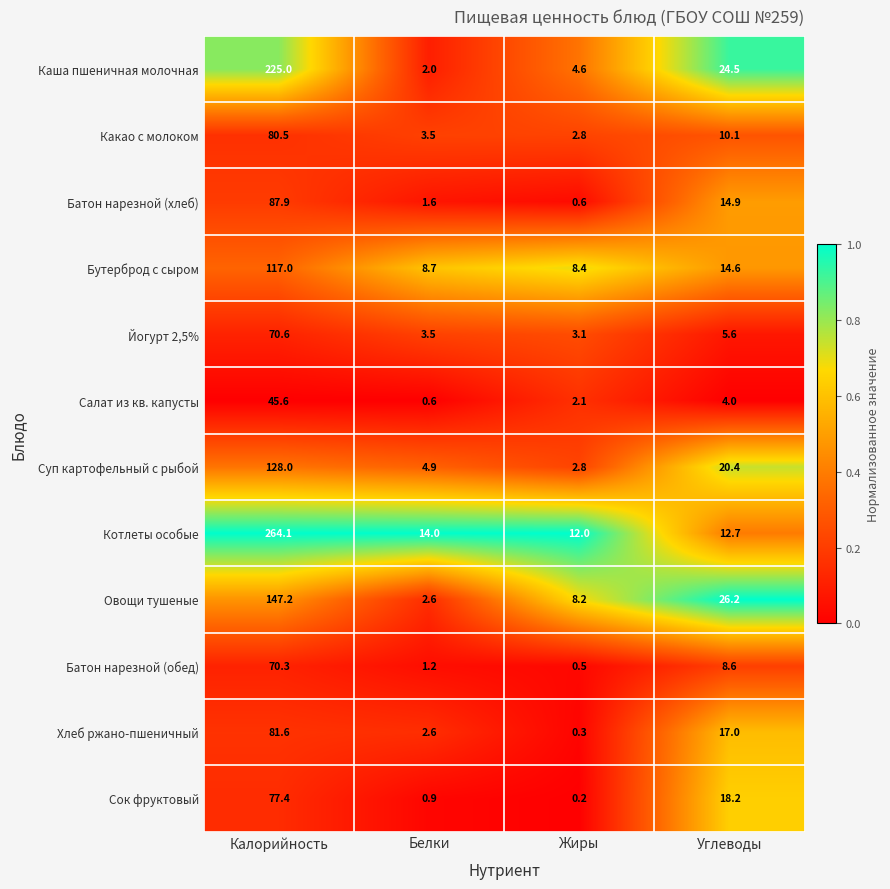

Rank the categories by Какао с молоком value from lowest to highest.

Жиры, Белки, Углеводы, Калорийность